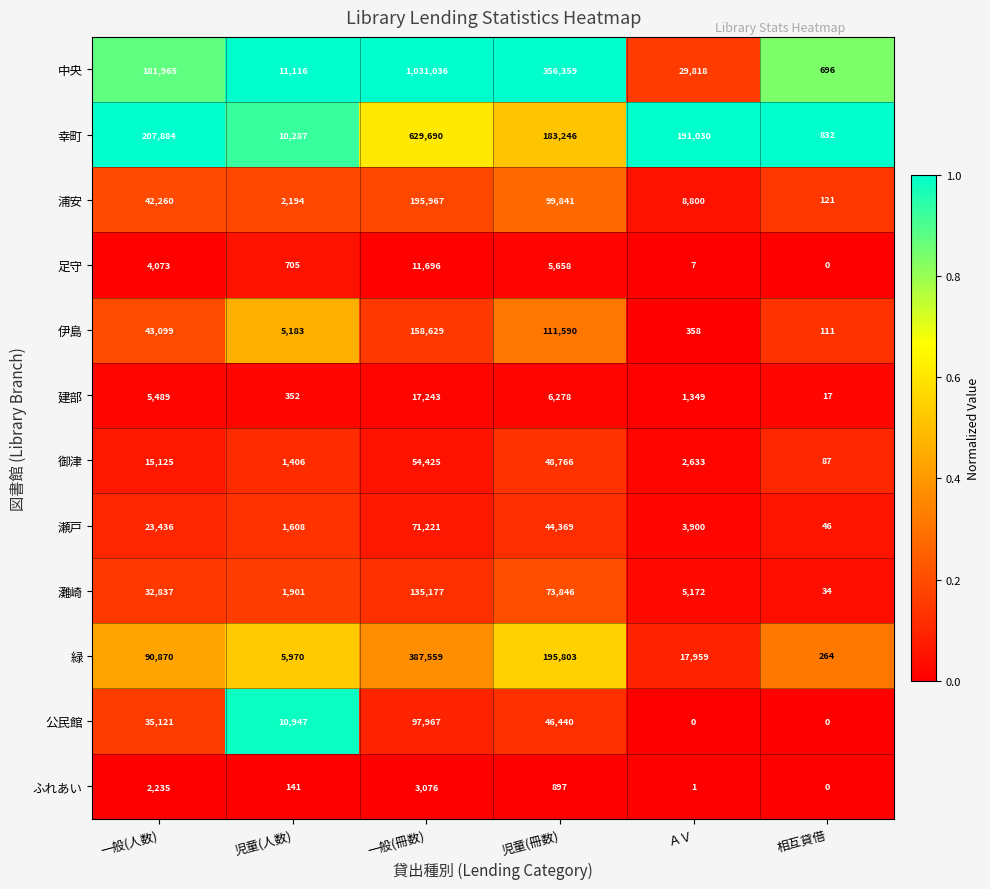

Is it true that 瀬戸 equals 40561 at 一般(冊数)?

False